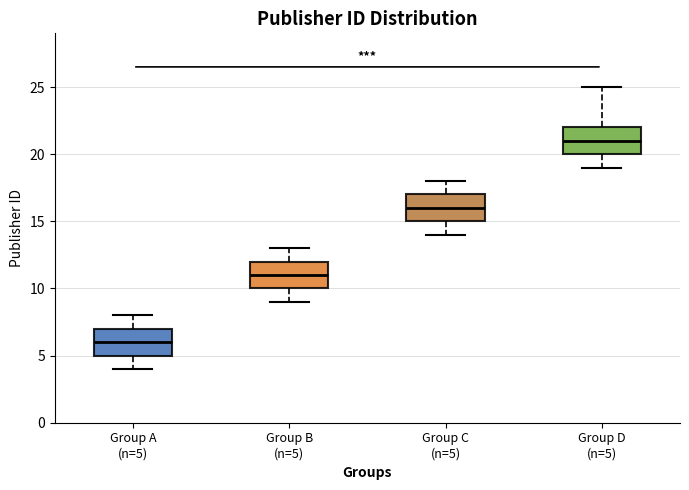

Which box's median line is the highest?

Group D (n=5)